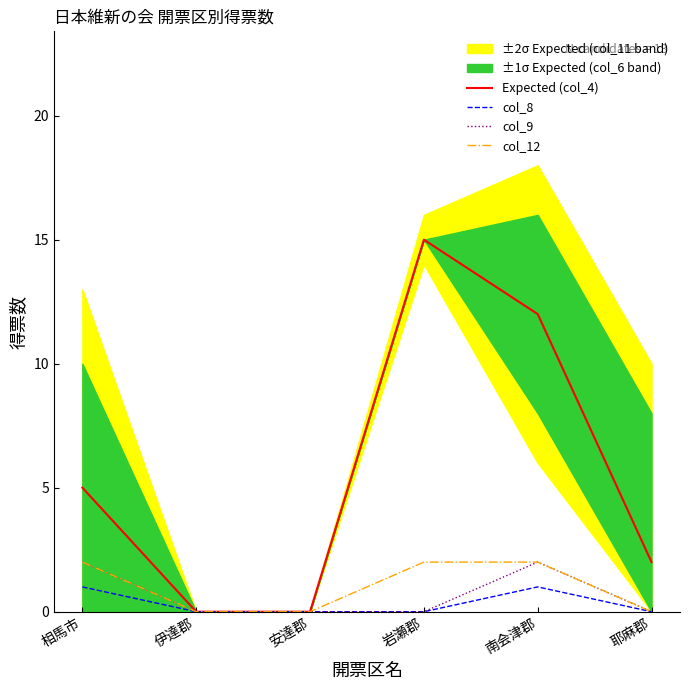

In col_9, how many points are higher than both neighbors (excluding endpoints)?

1